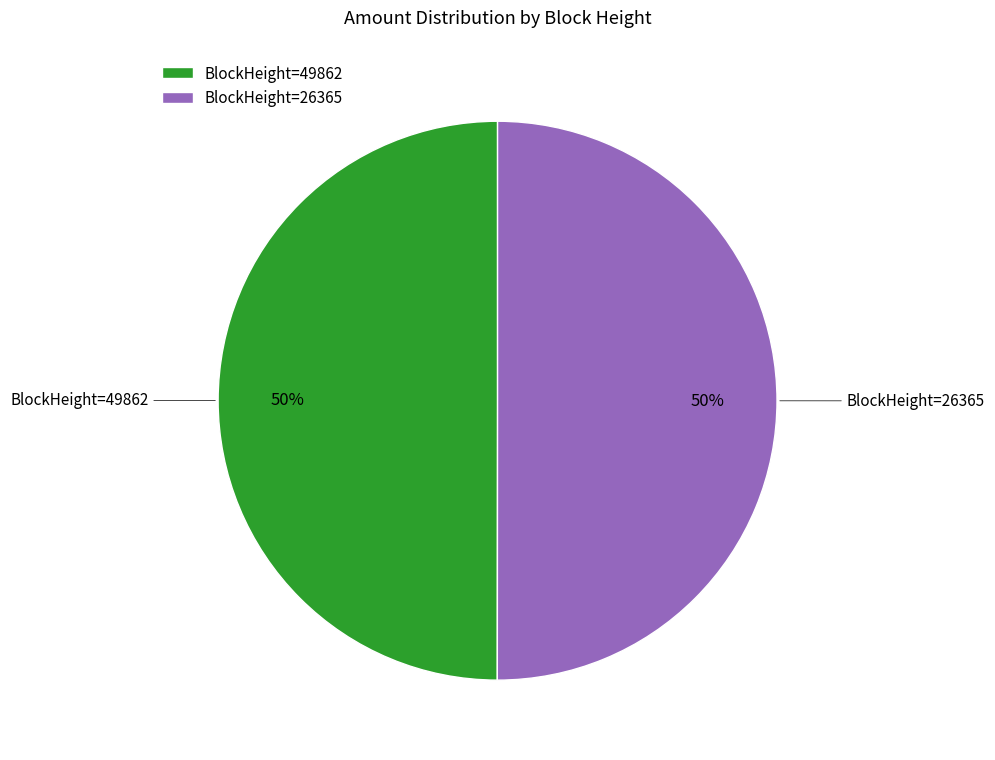

True or false: BlockHeight=26365 accounts for 62% of the total.

False